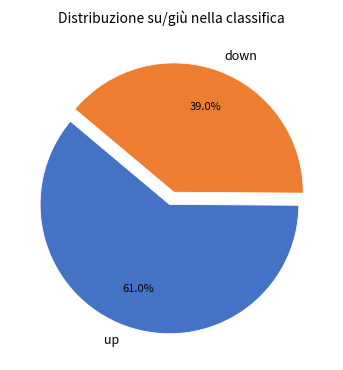

Between down and up, which is larger?

up